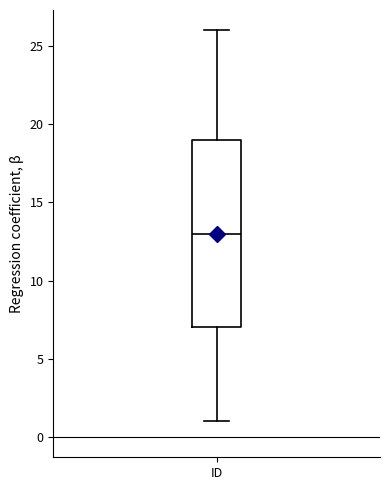

Transcribe this box plot: give where the median line is, the range the box spans, and where the two whiskers end, as read against the y-axis. The values are not printed on the chart, so give them approximately, as read against the axis.

median 13, box 7 to 19, whiskers 1 to 26